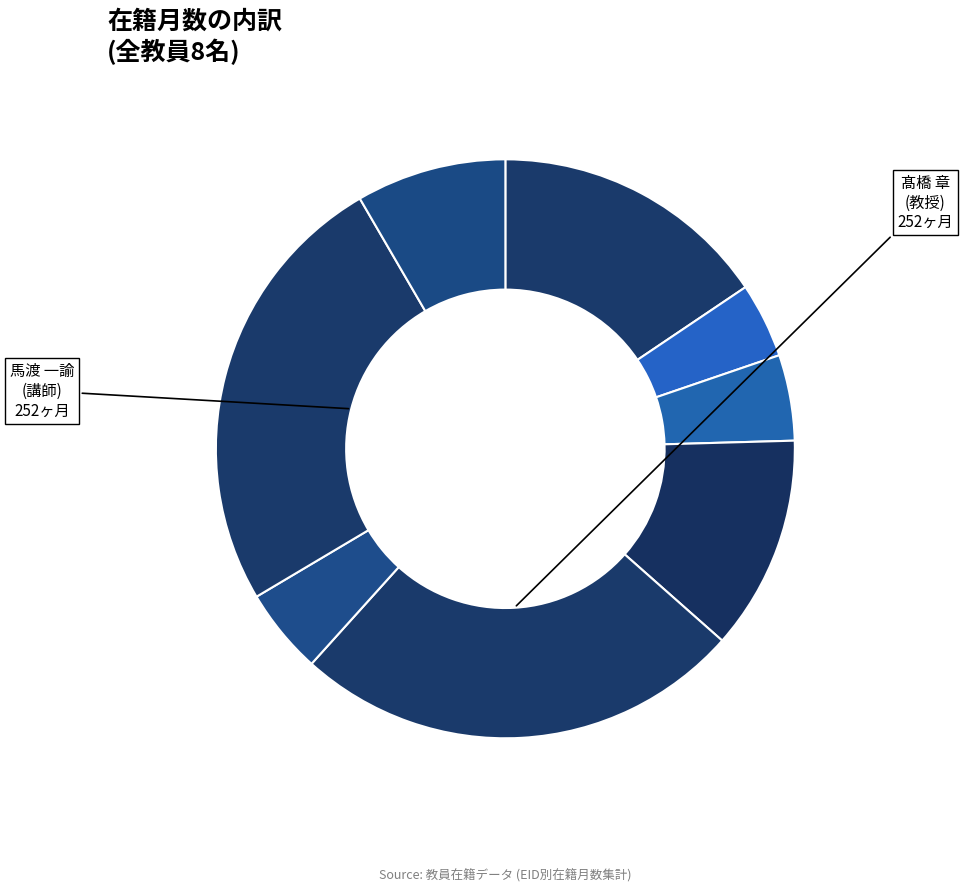

To the nearest percent, what is the average slice percentage?

12%